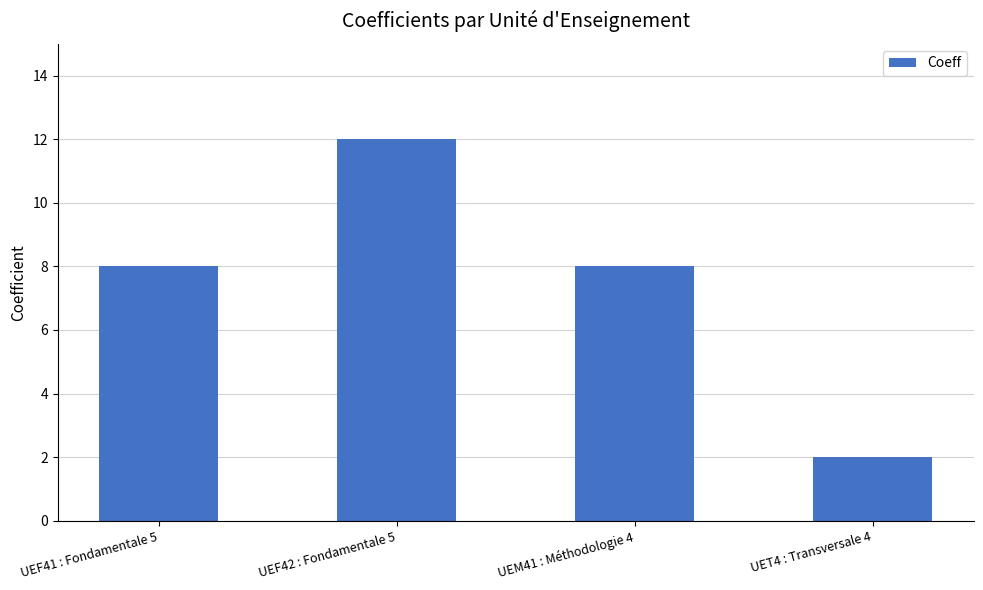

The value at UET4 : Transversale 4 is 2. True or false?

True